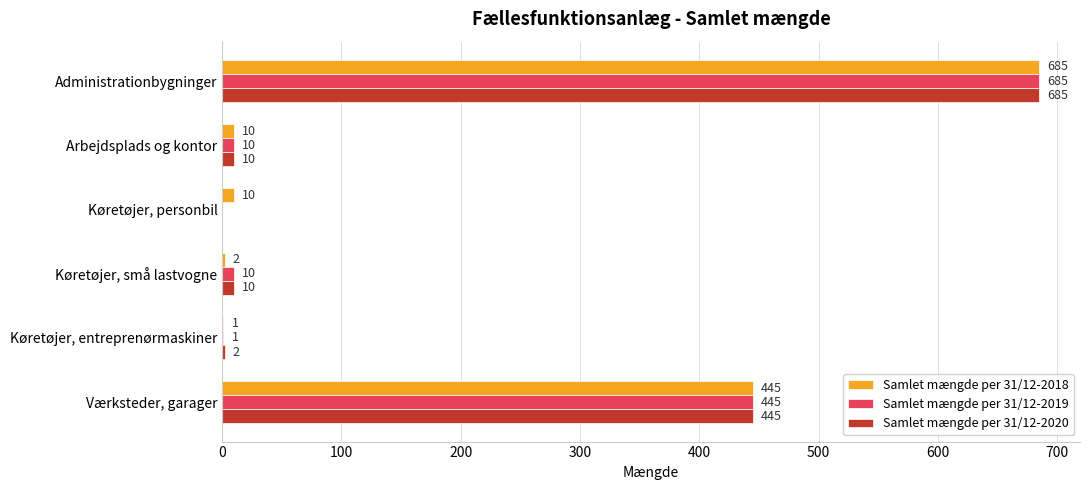

What is the sum of the Samlet mængde per 31/12-2019 values at Køretøjer, entreprenørmaskiner and Værksteder, garager?

446